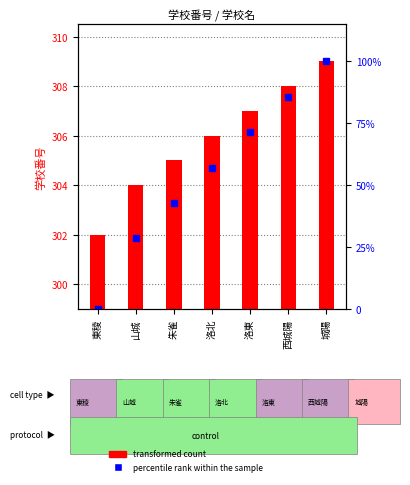

What is the total value across all series at 洛北?

363.1